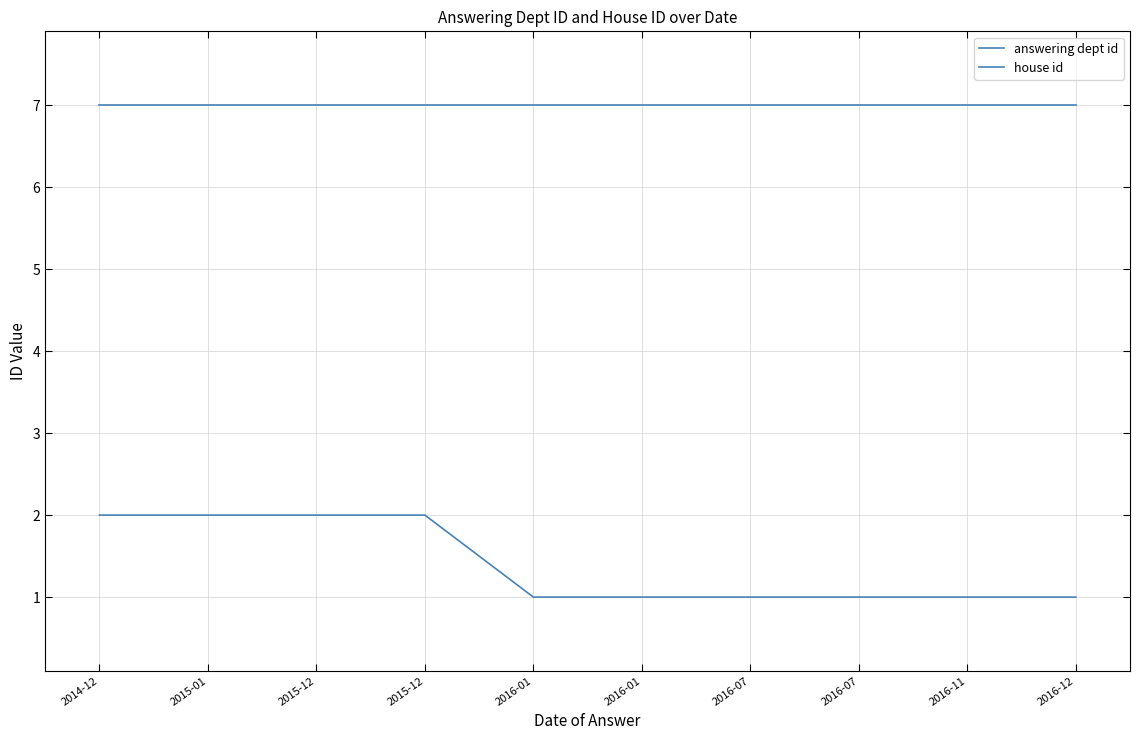

Where is house id nearest to the value 1?

2016-01